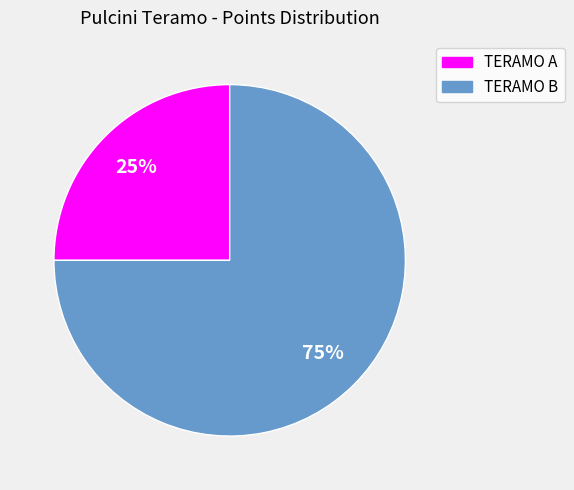

How many segments does this pie chart have?

2